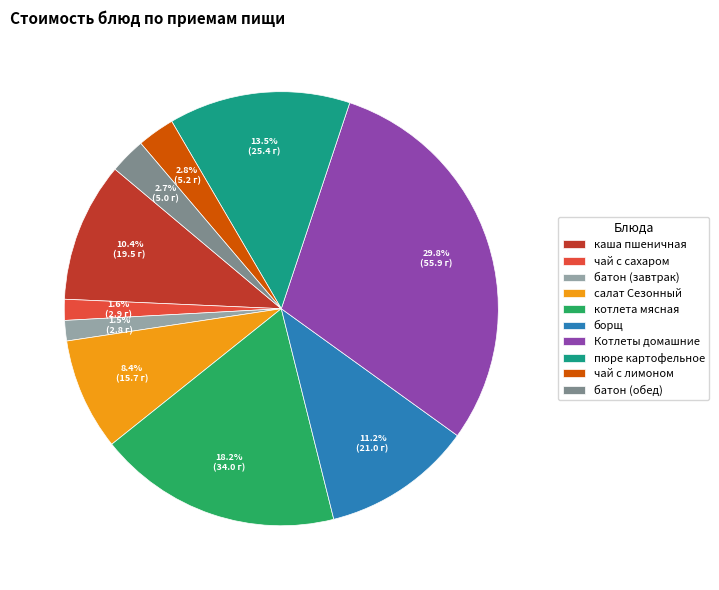

Which slice is the largest?

Котлеты домашние